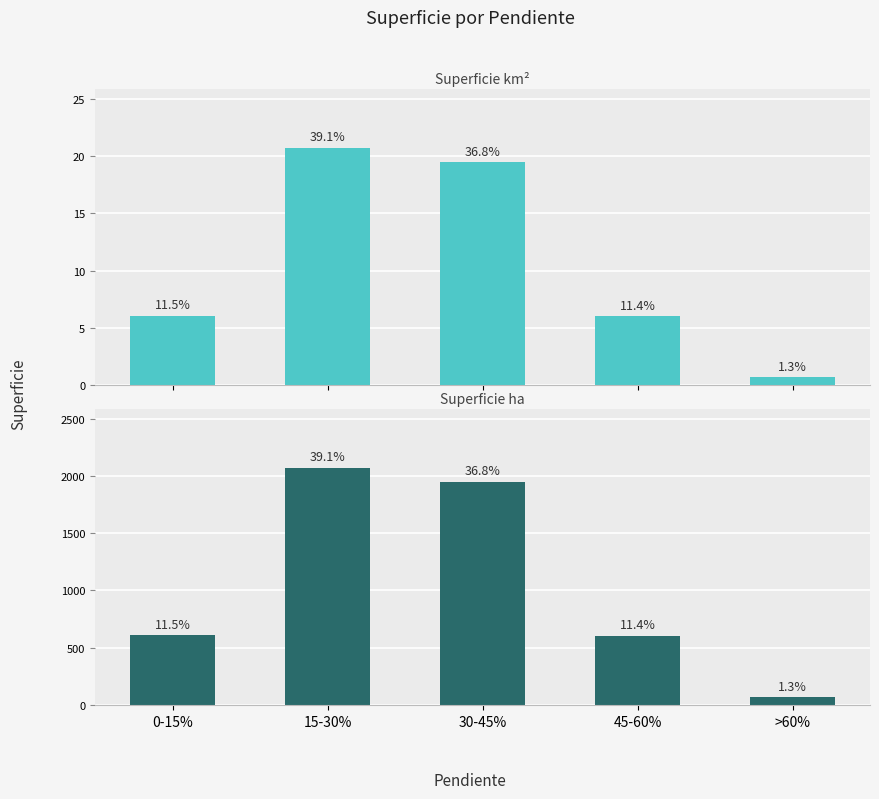

At which label is Superficie km² closest to 10?

0-15%